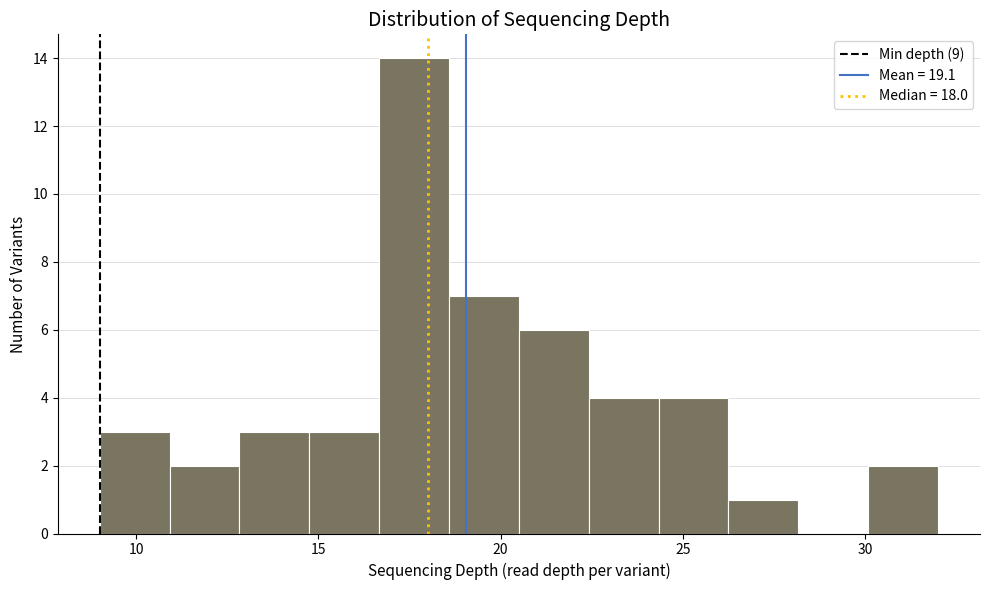

Read against the x-axis, roughly where is the centre of the tallest bar?

17.5